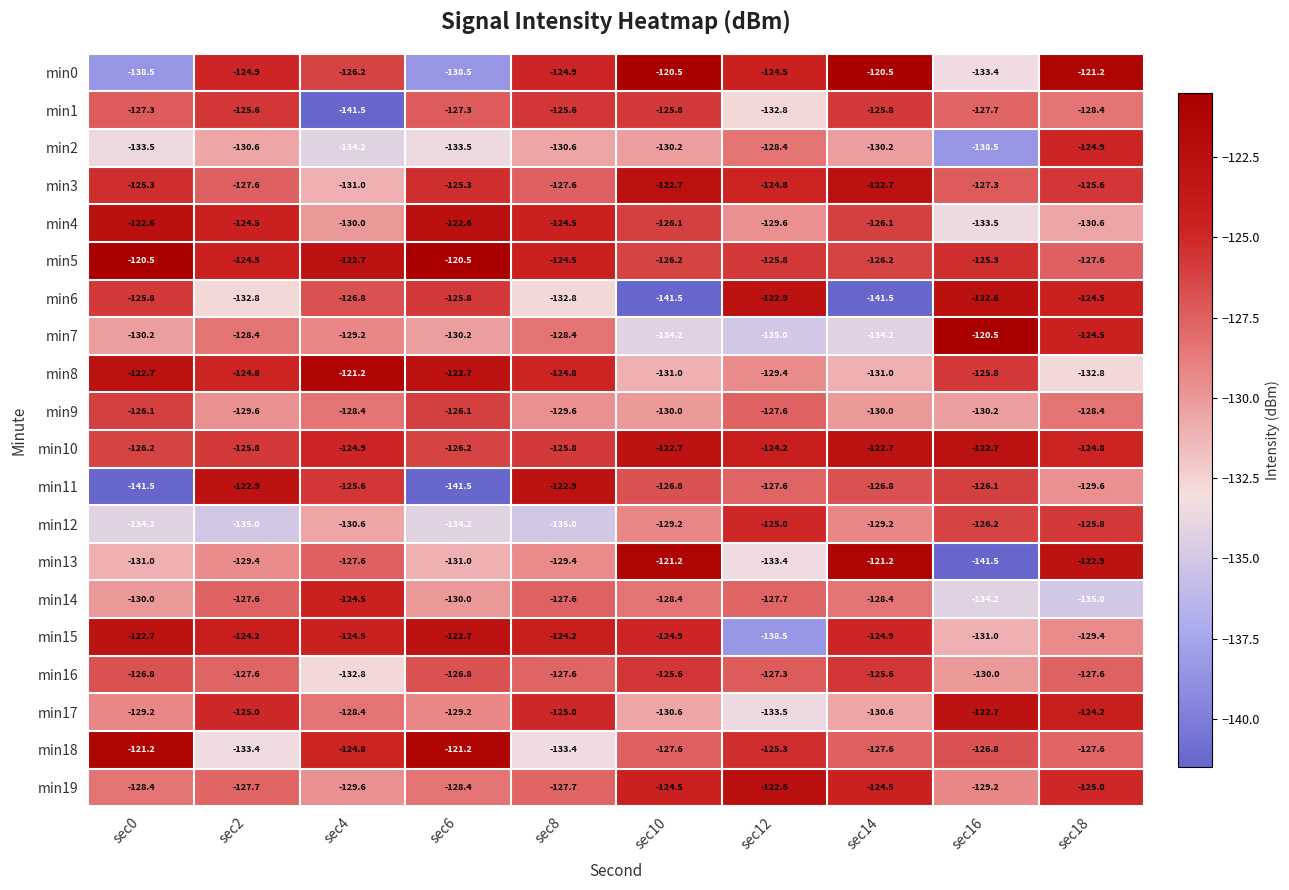

The value of min6 at sec8 is -183.4. True or false?

False